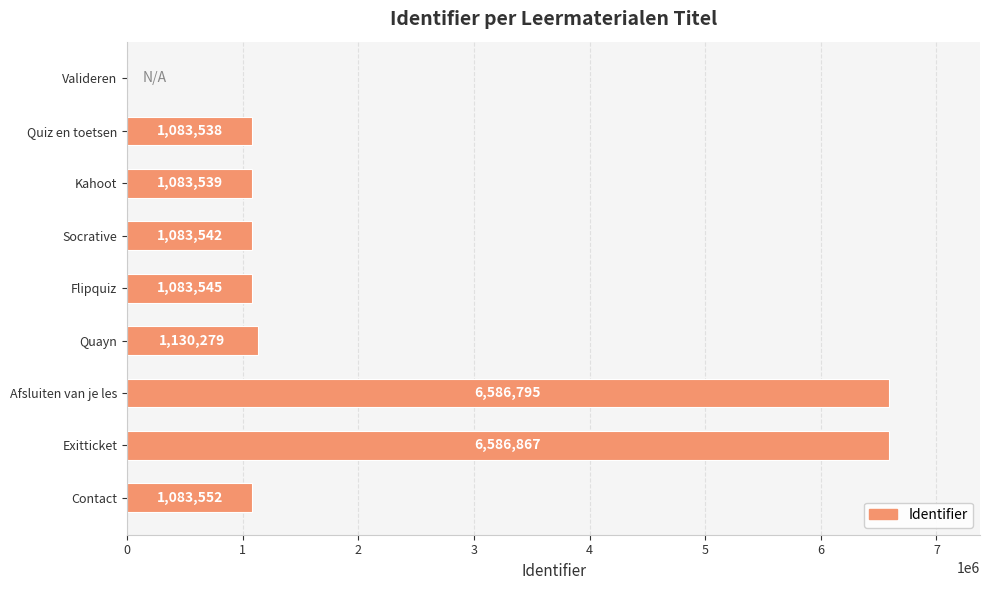

Reading top to bottom, extract all data points from this chart.

Valideren=0	Quiz en toetsen=1083538	Kahoot=1083539	Socrative=1083542	Flipquiz=1083545	Quayn=1130279	Afsluiten van je les=6586795	Exitticket=6586867	Contact=1083552